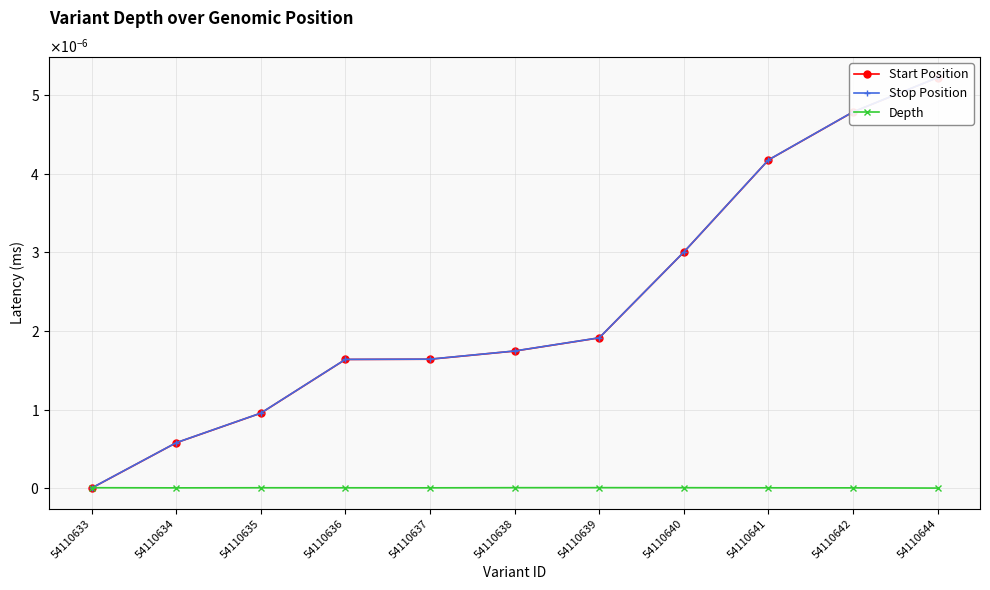

After their last crossing, which series has the higher values: Depth or Stop Position?

Stop Position